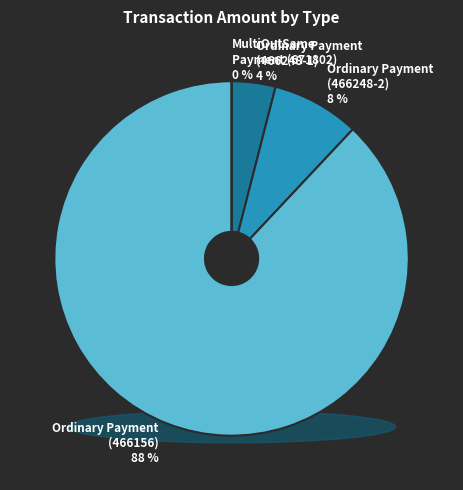

Rank the categories by value from lowest to highest.

MultiOutSame Payment (671802), Ordinary Payment (466248-1), Ordinary Payment (466248-2), Ordinary Payment (466156)